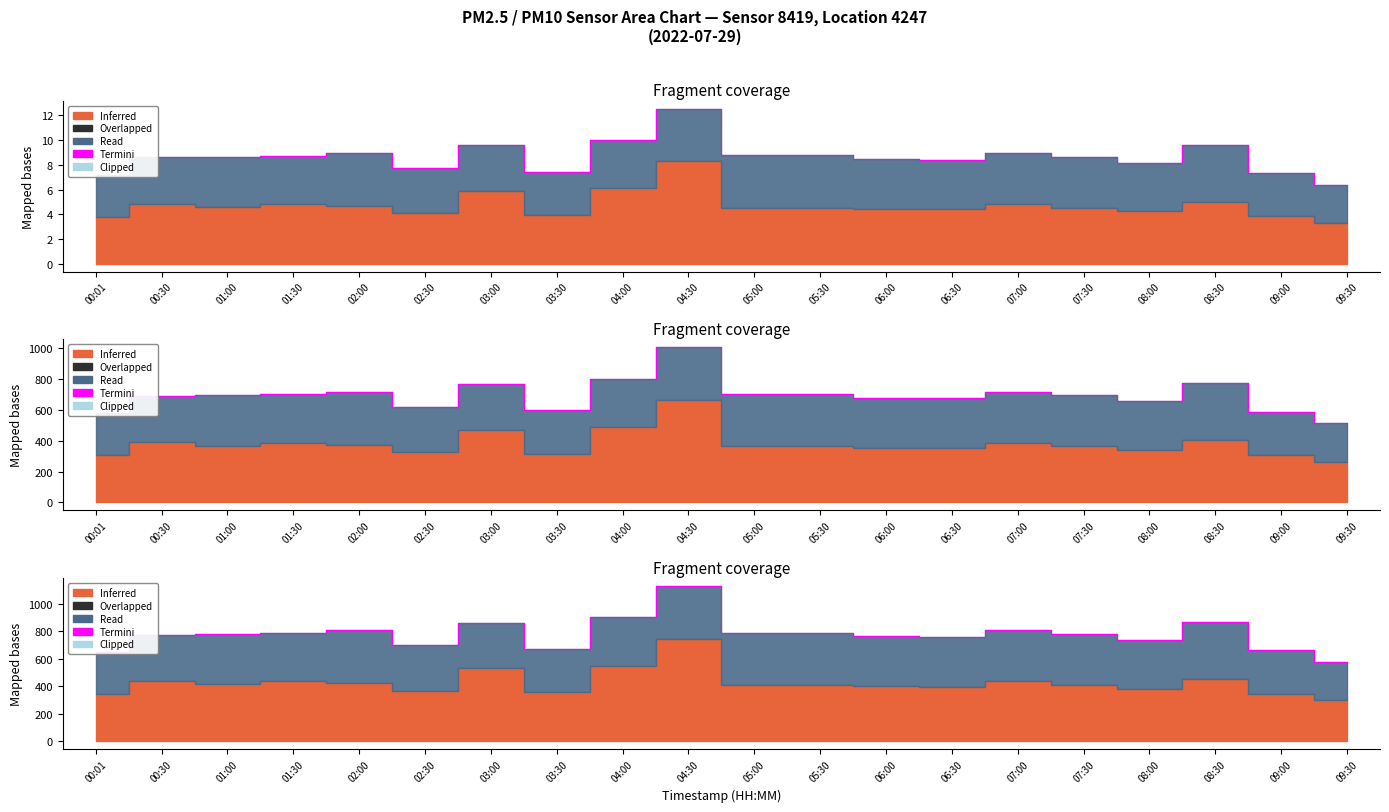

Reading left to right, list all the values displayed in this chart.

648.0	774.0	780.3	785.7	804.6	696.6	861.3	668.7	900.0	1128.6	788.4	788.4	761.4	756.0	806.4	779.4	734.4	866.7	659.7	576.0